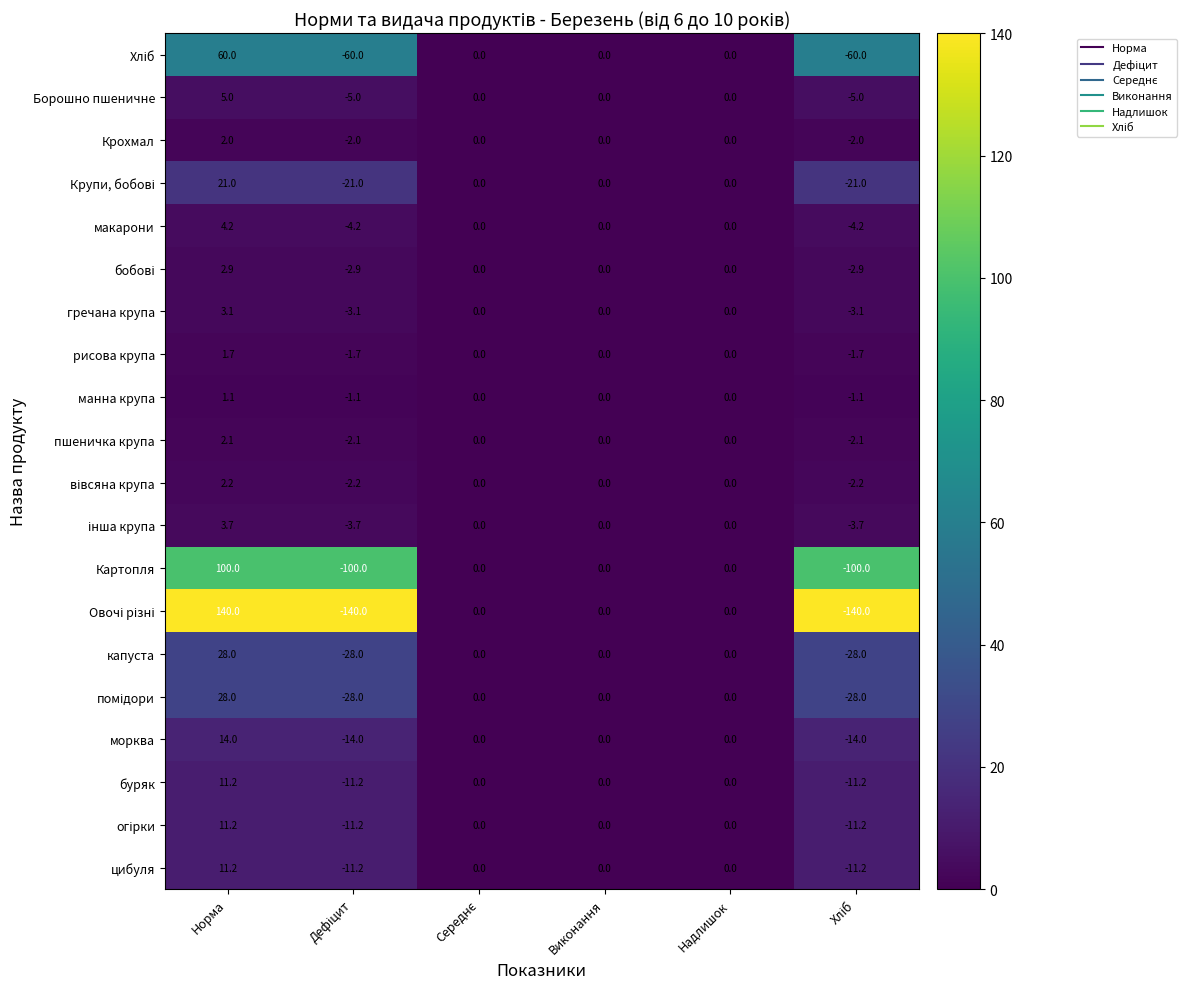

At which label does капуста reach its peak?

Норма